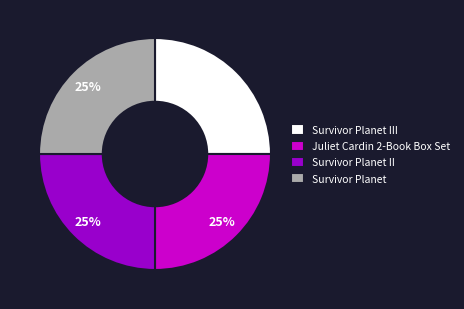

What is the ratio of the value at Survivor Planet III to the value at Juliet Cardin 2-Book Box Set?

1.0